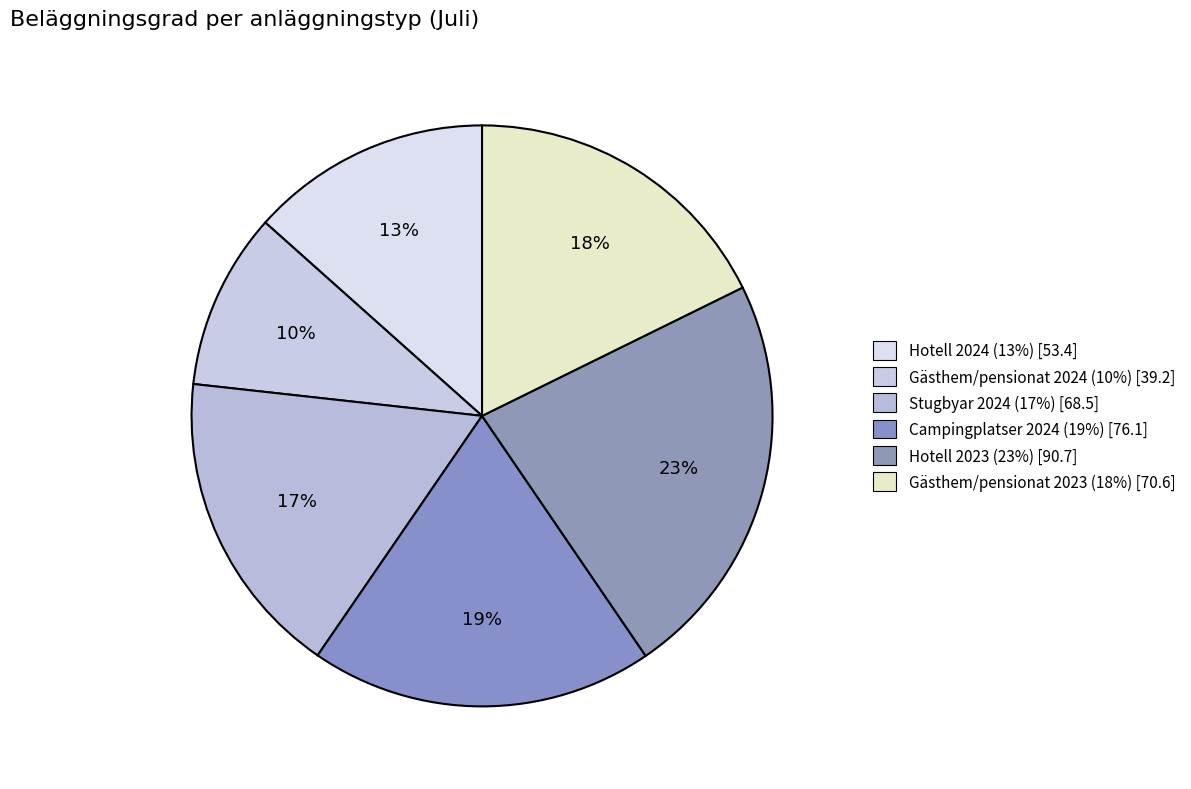

The Gästhem/pensionat 2023 slice represents 31% of the pie. True or false?

False